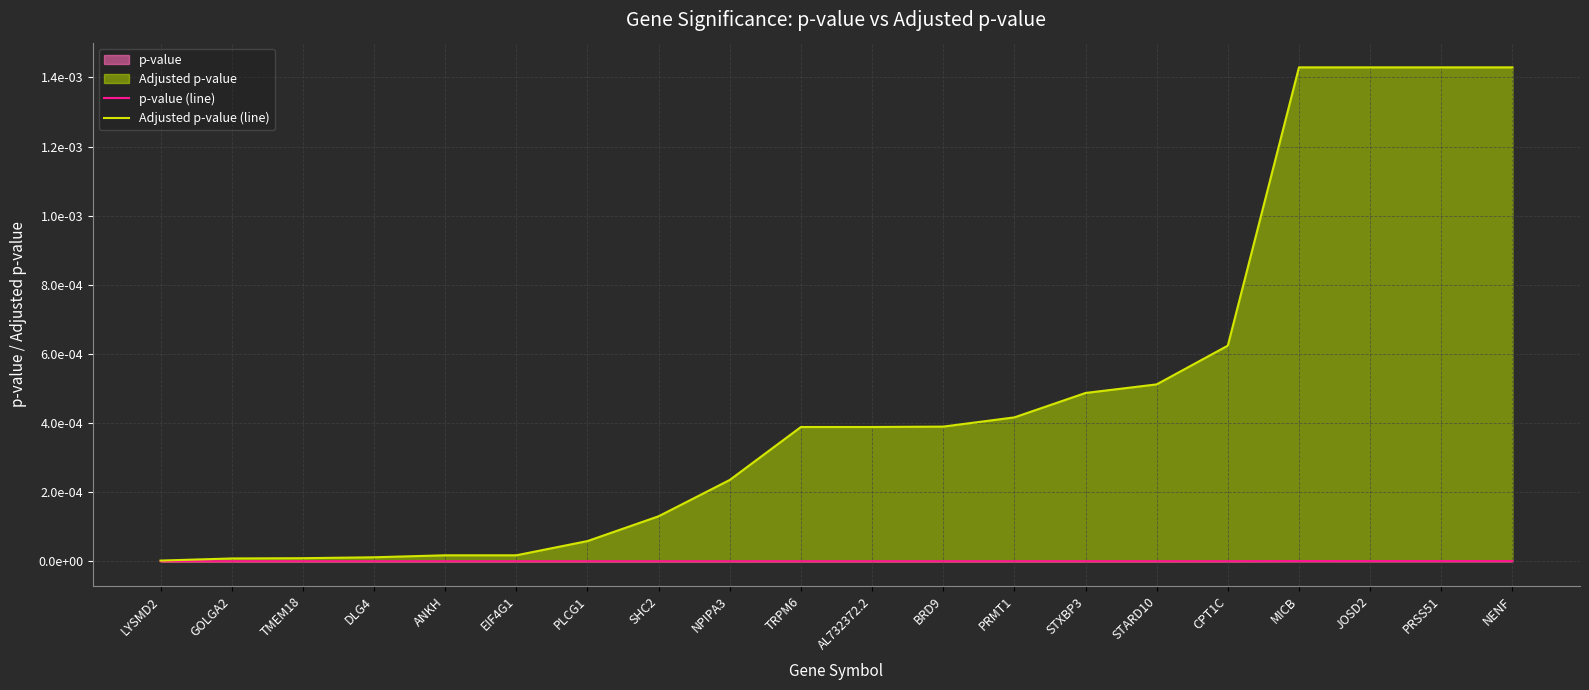

What is the label of the 4th point from the right?

MICB